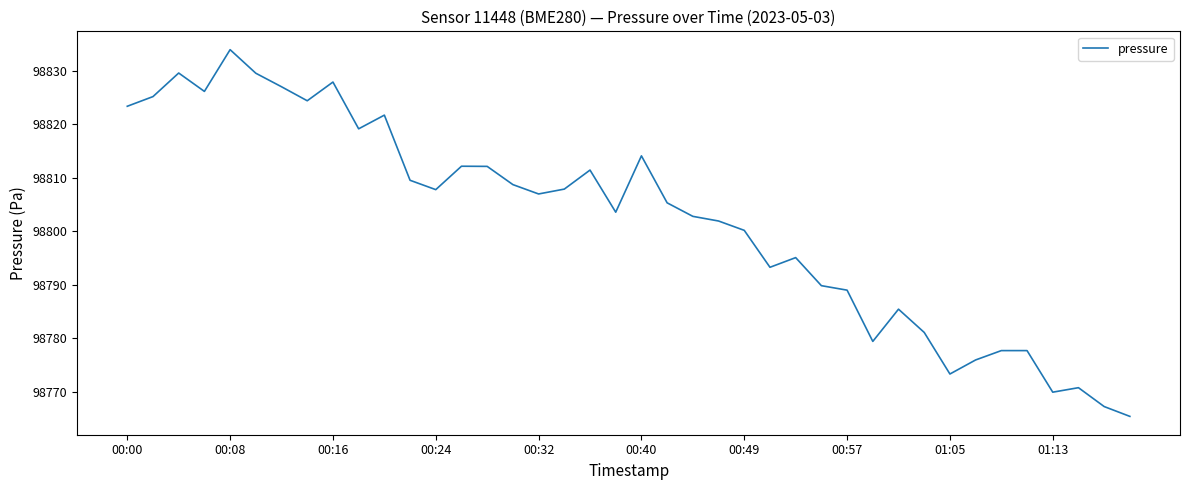

How many lines are shown in the chart?

1